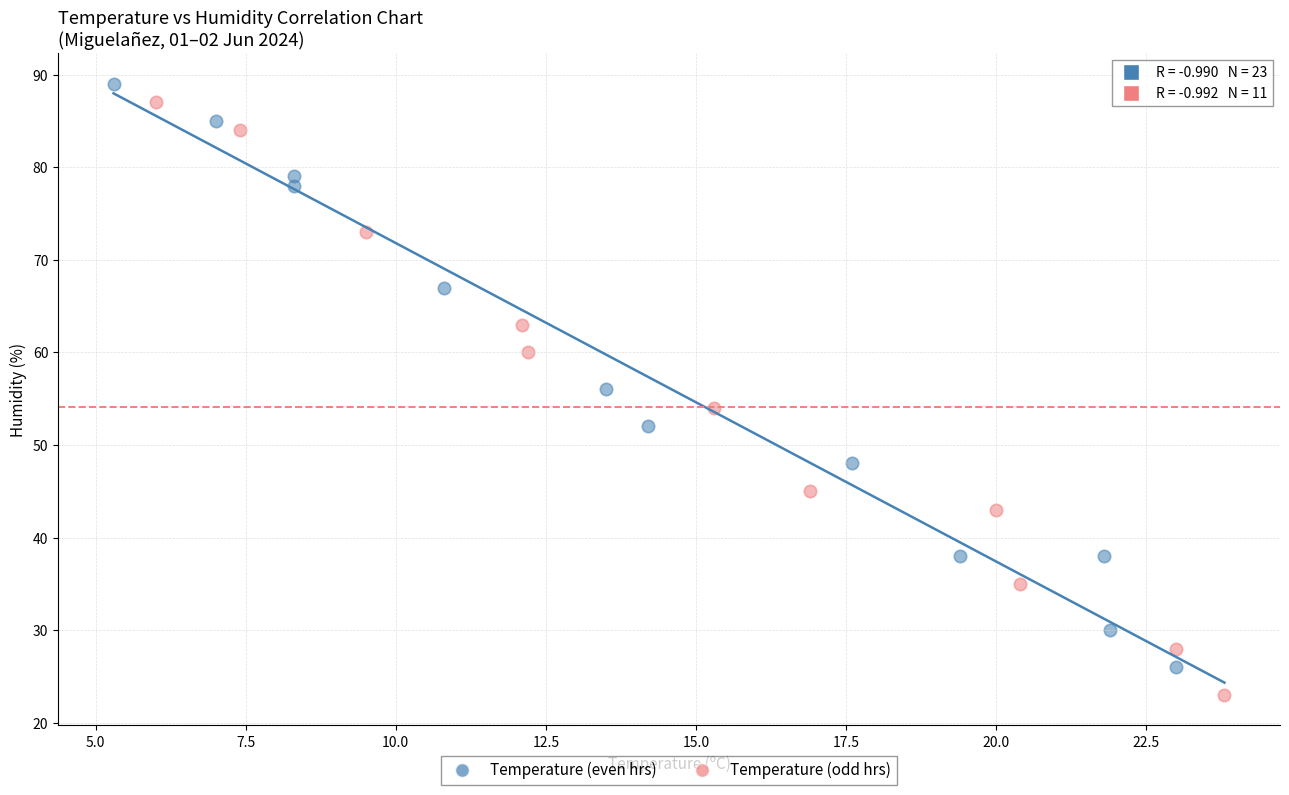

Which series has the widest spread of Y values?

Temperature (odd hrs)